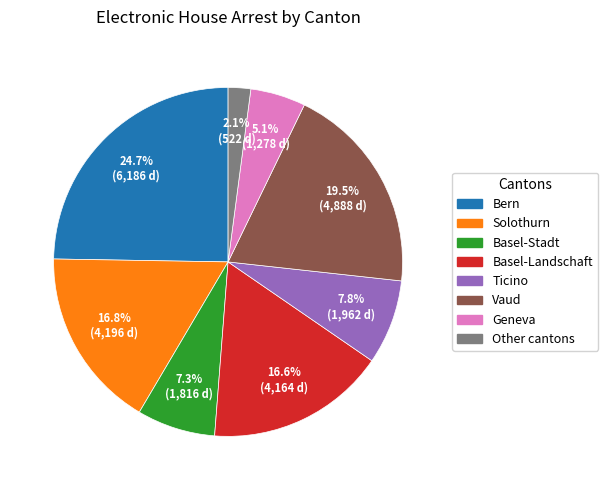

The Basel-Landschaft slice represents 26% of the pie. True or false?

False